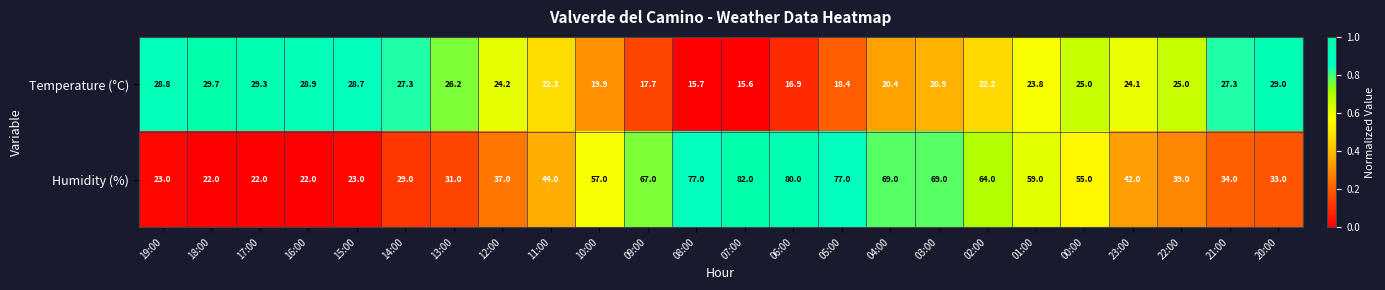

What is the difference between the second highest and minimum values in the Humidity (%) series?

58.0